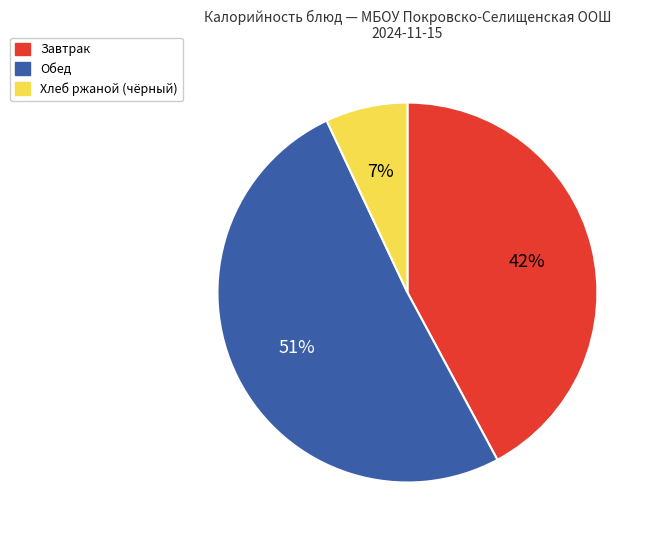

Is Завтрак the majority of the pie?

No